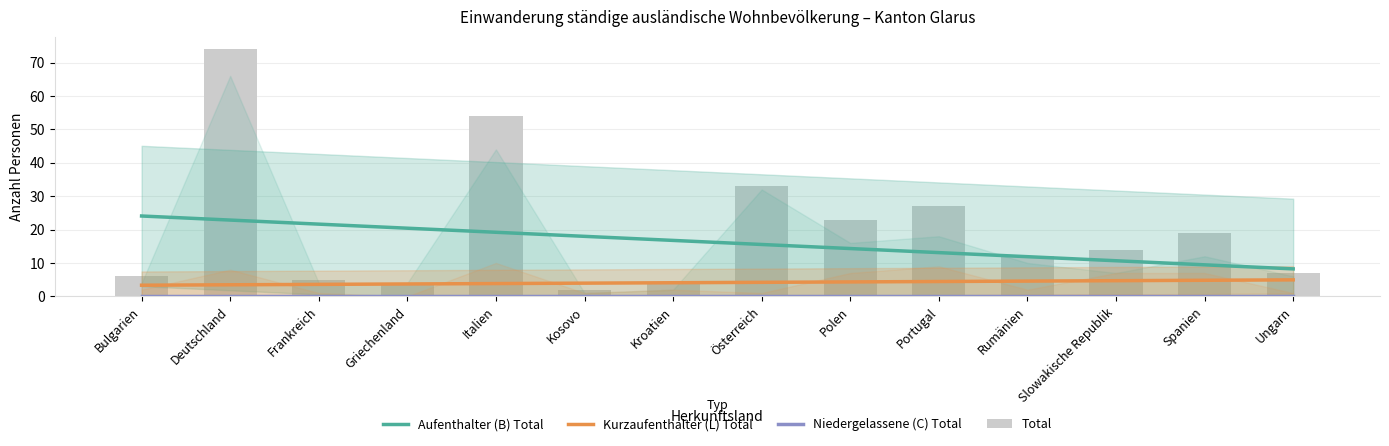

What is the difference between the highest and lowest values at Slowakische Republik?

14.0